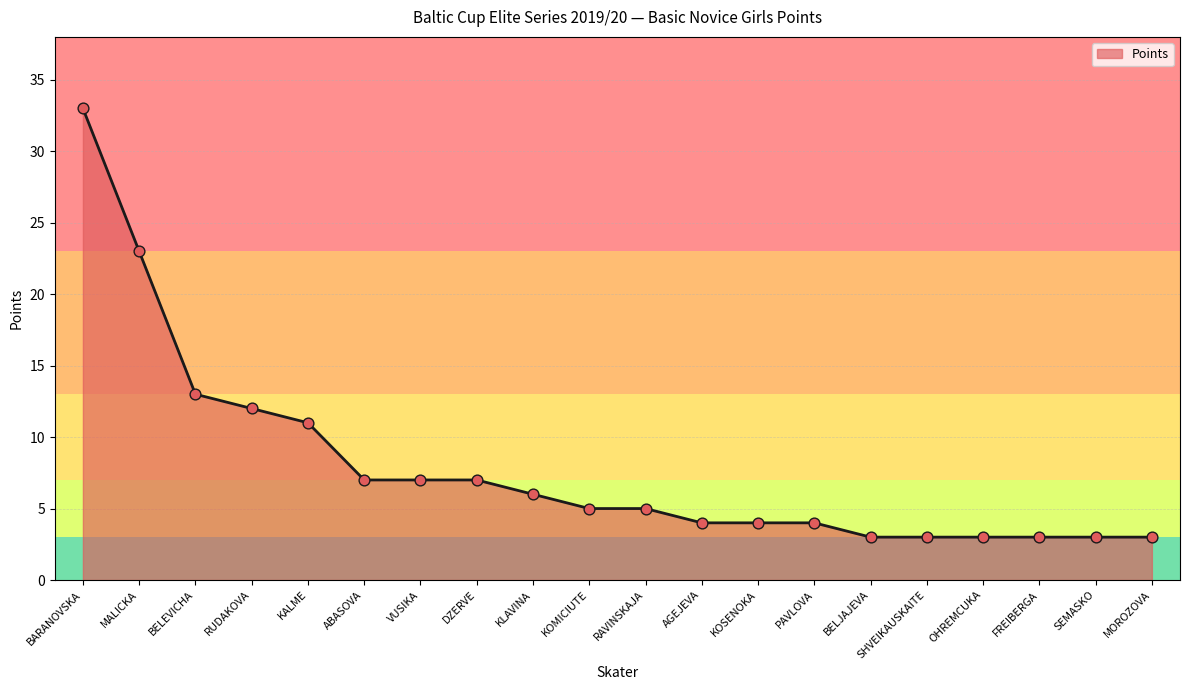

Between SEMASKO and BELEVICHA, which is larger?

BELEVICHA